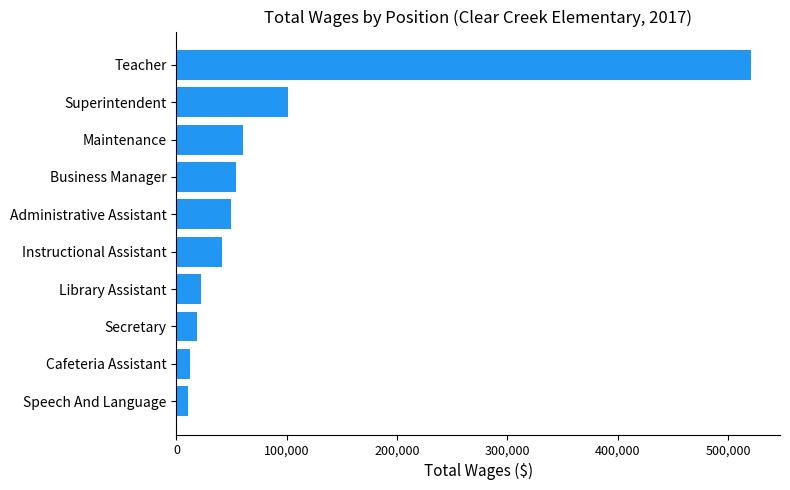

Are the bars grouped side by side (vs. stacked)?

No